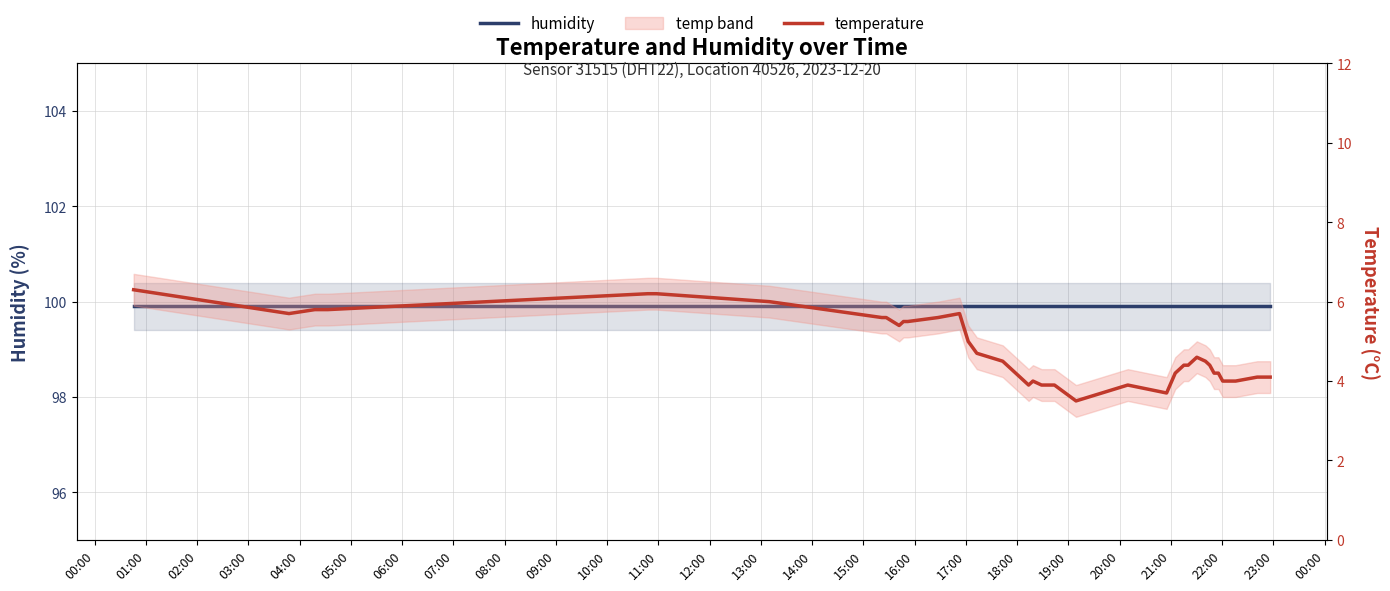

Which series has the widest spread of values?

temperature